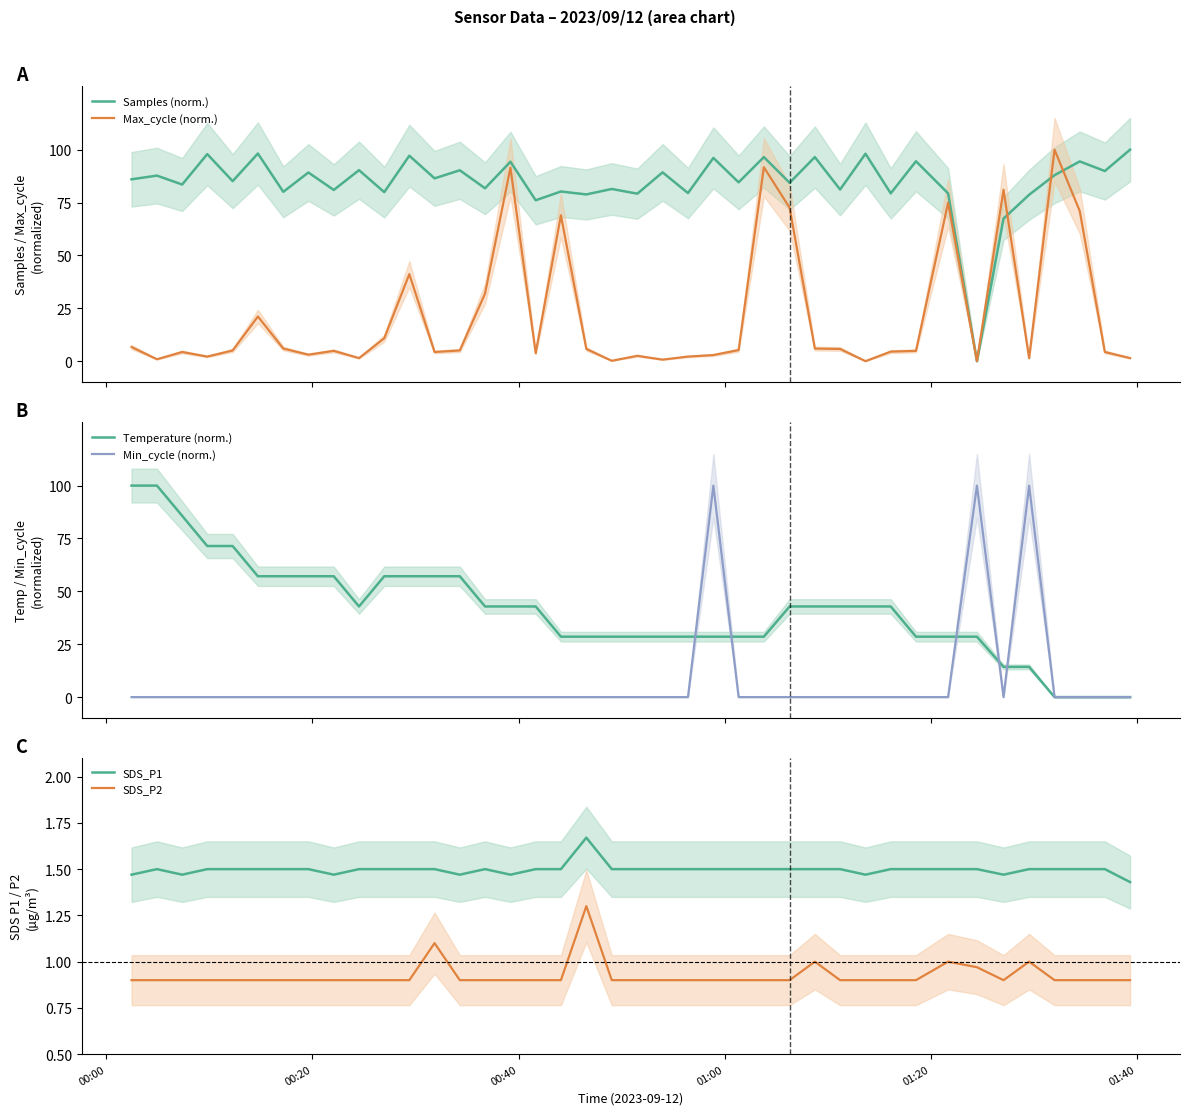

Rank the series by their maximum value, from lowest to highest.

SDS_P2, SDS_P1, Samples (norm.), Max_cycle (norm.), Temperature (norm.), Min_cycle (norm.)